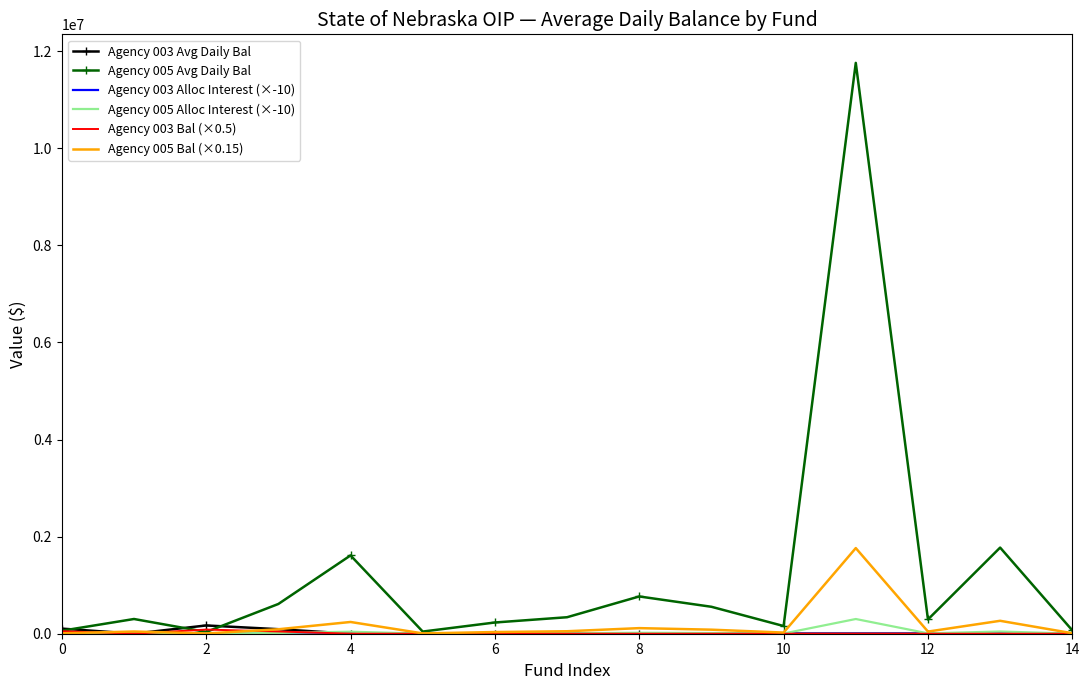

At how many categories does at least one series exceed 11585538?

1